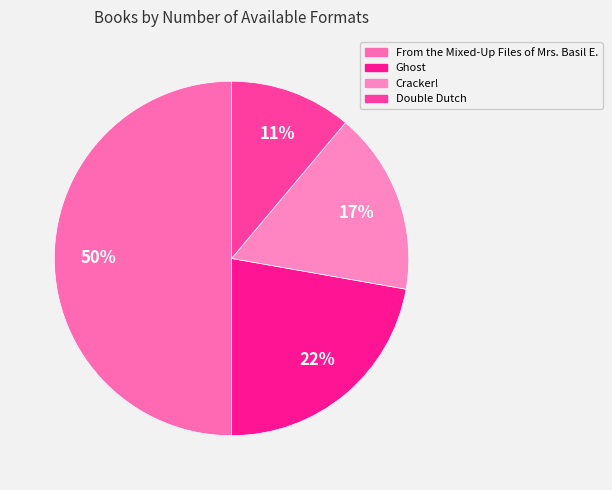

To the nearest percent, what is the difference between the Cracker! and From the Mixed-Up Files of Mrs. Basil E. slice percentages?

33%